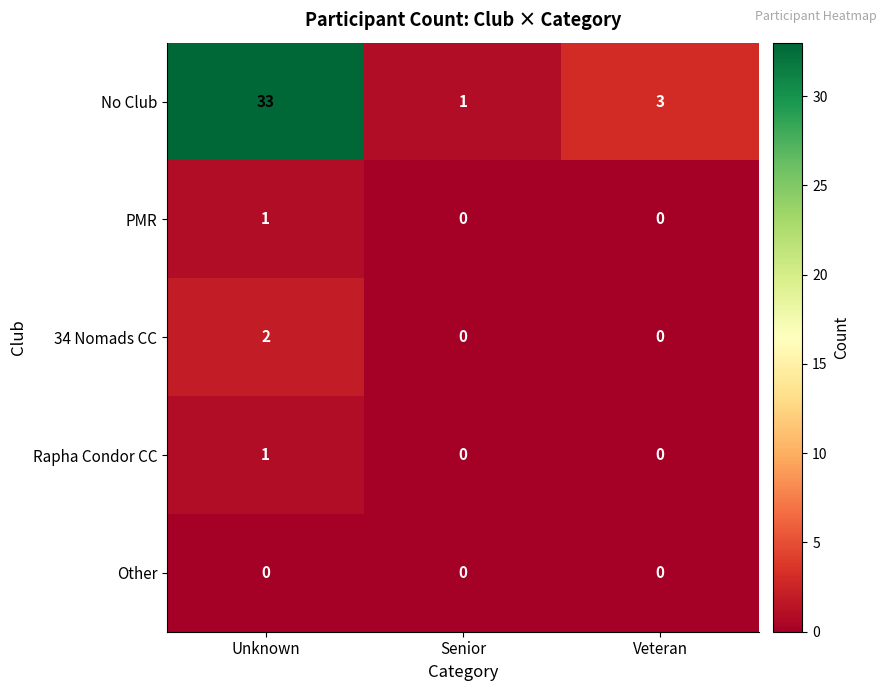

Count the 34 Nomads CC values in the range 0 to 2.

3